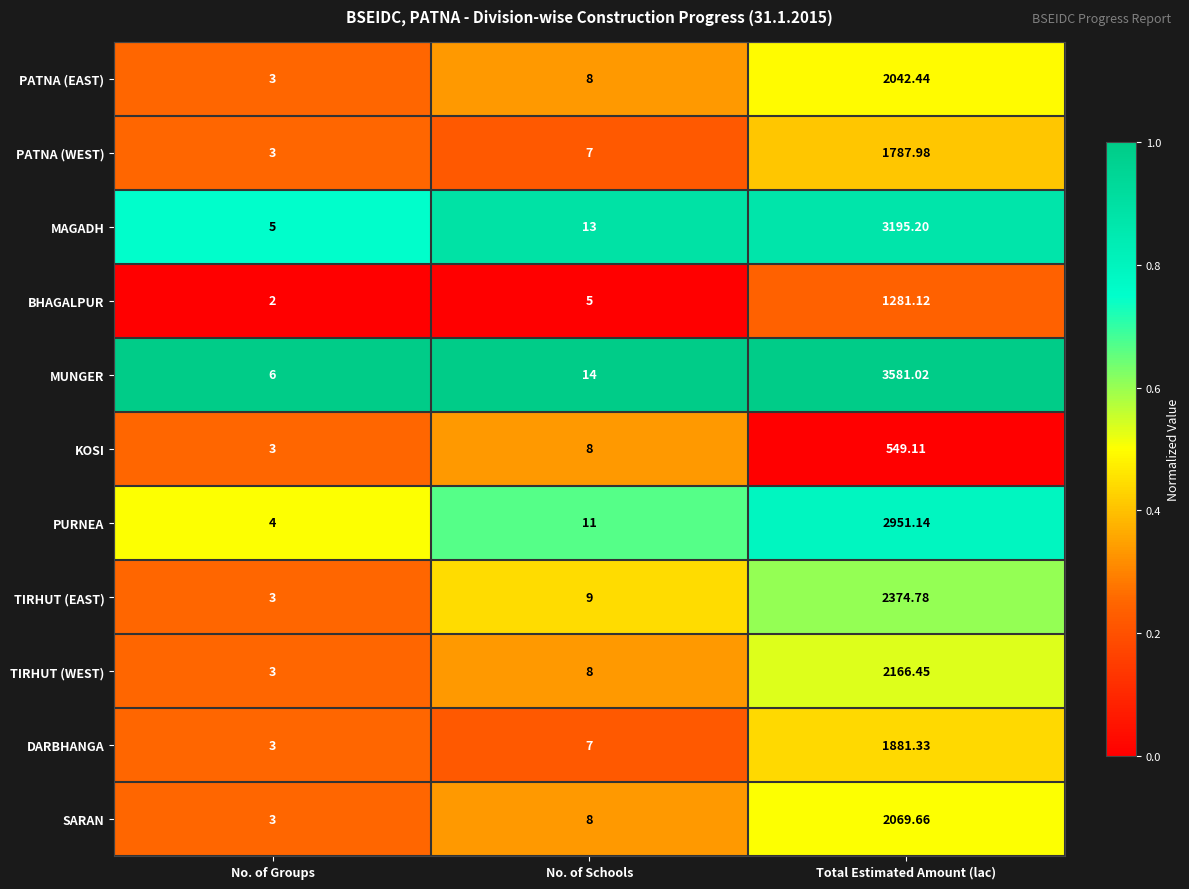

At which label is TIRHUT (WEST) closest to 1084?

No. of Schools